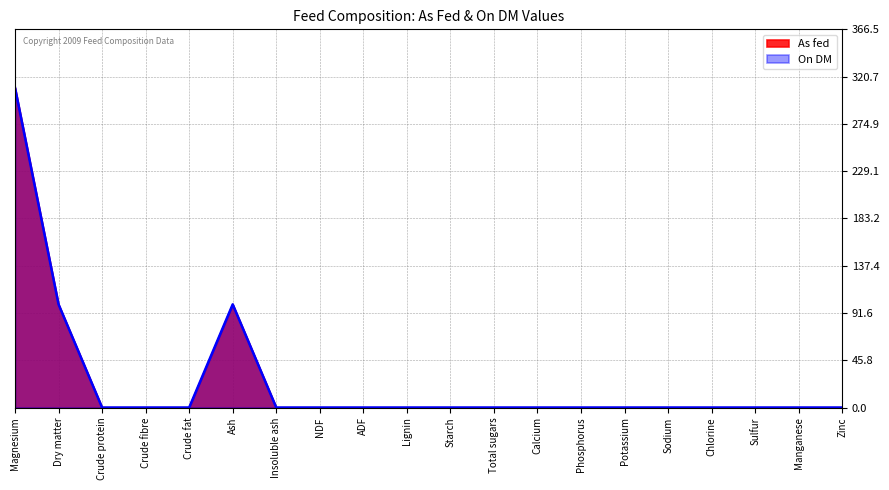

True or false: As fed has a value of 0.0 at Insoluble ash.

True